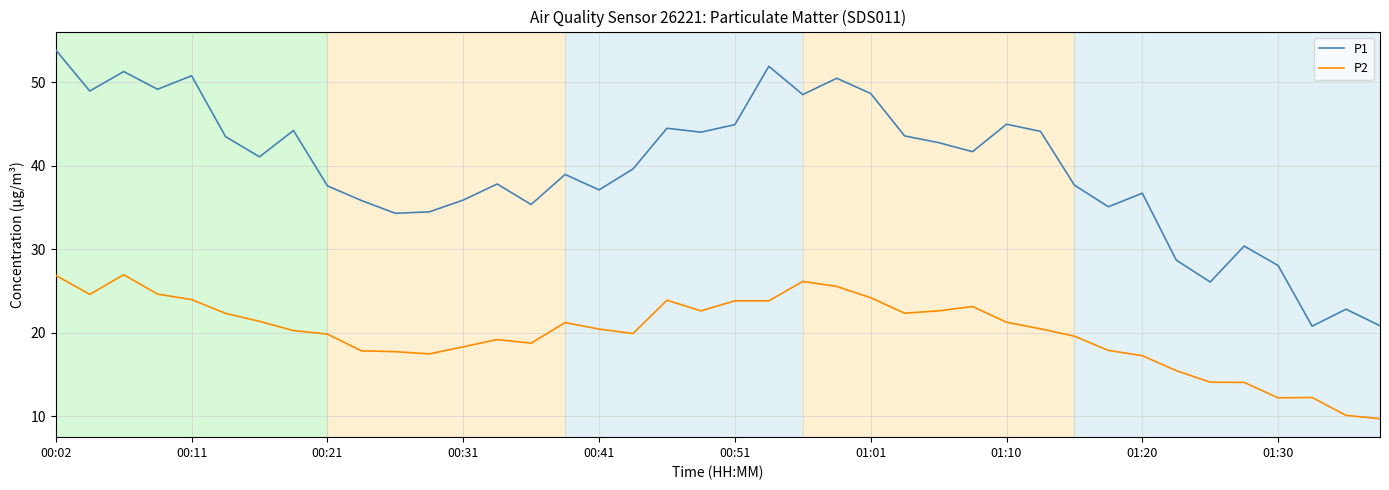

Does the chart display data point markers on the line(s)?

No